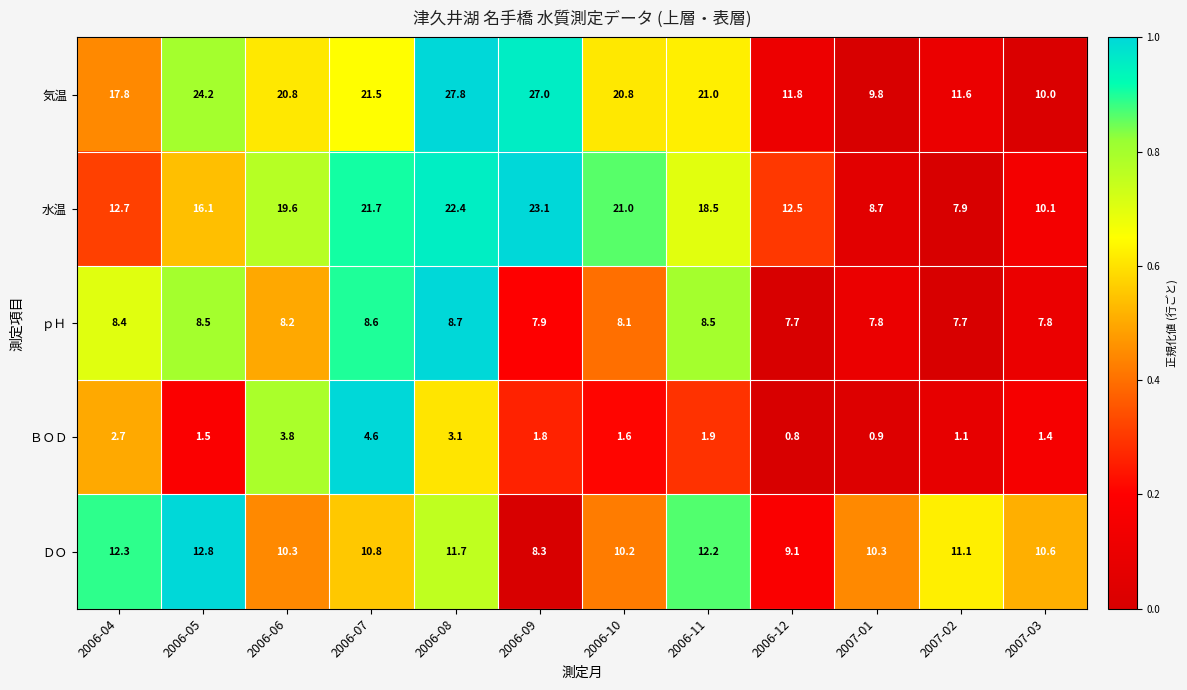

Which label corresponds to the smallest value in the chart?

2006-12